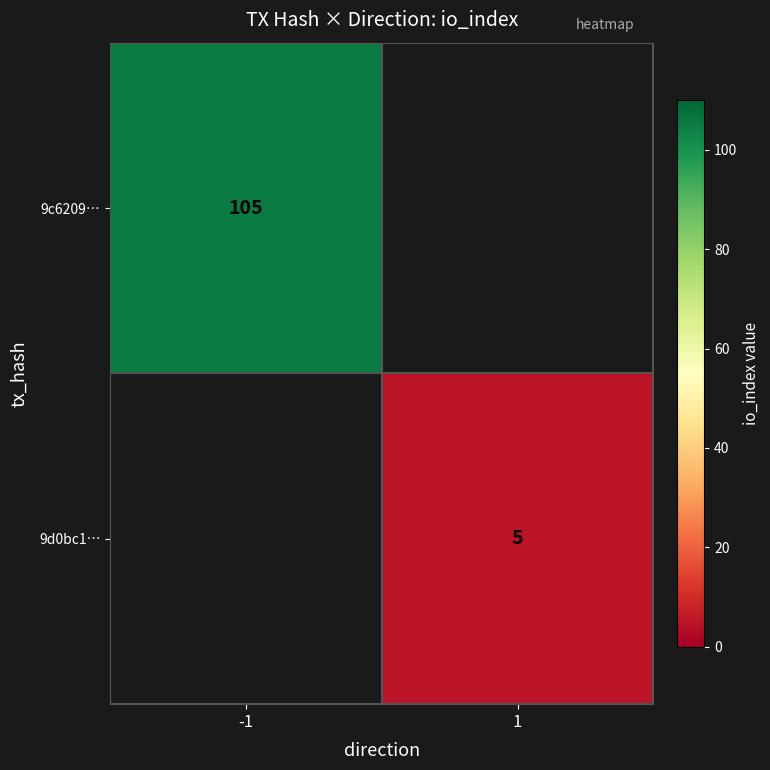

What is the greatest value displayed?

105.0